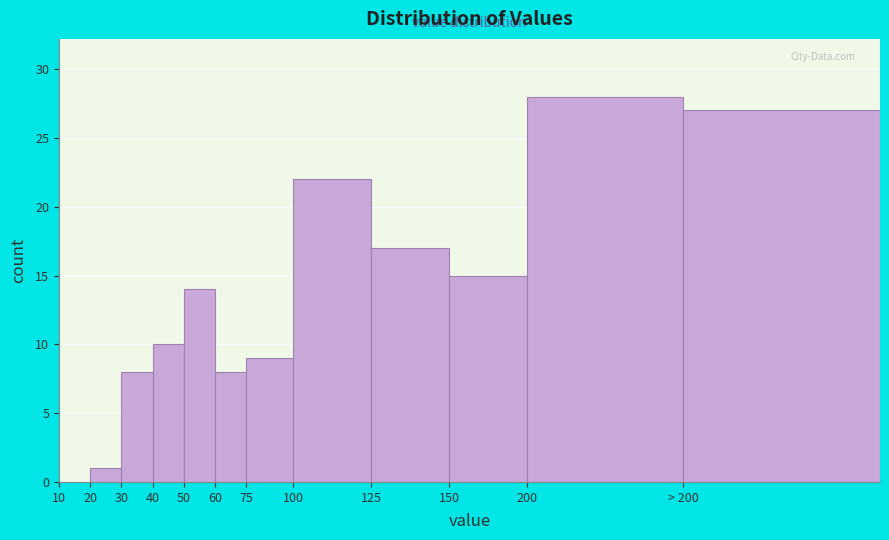

Reading left to right, transcribe all the data shown in this chart.

10=0	20=1	30=8	40=10	50=14	60=8	75=9	100=22	125=17	150=15	200=28	> 200=27